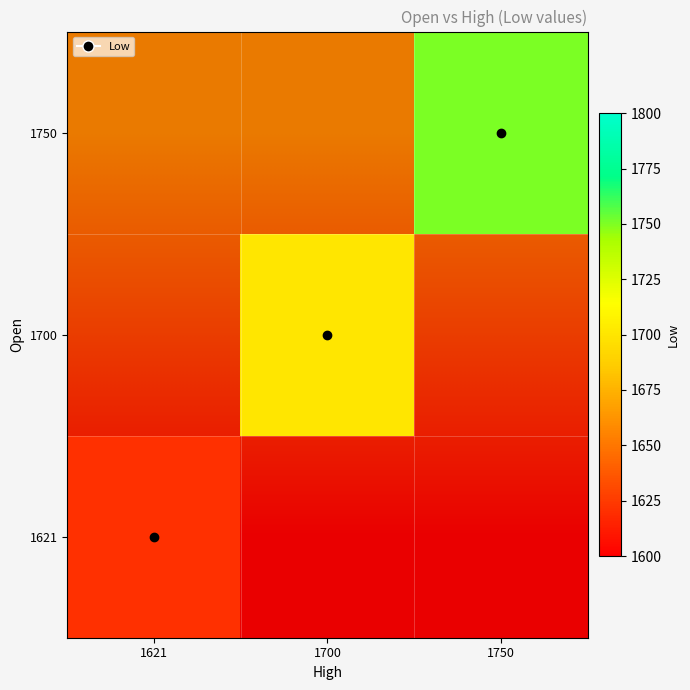

Is the value of 1621 at 1700 greater than the value of 1750 at 1700?

No